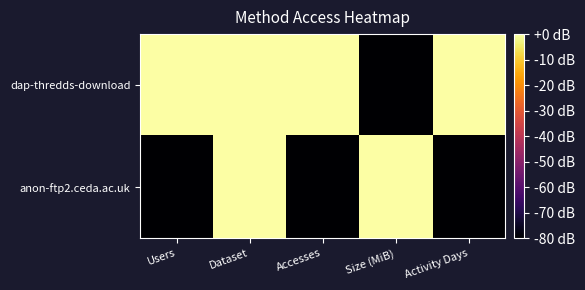

What is the minimum value shown in the chart?

-80